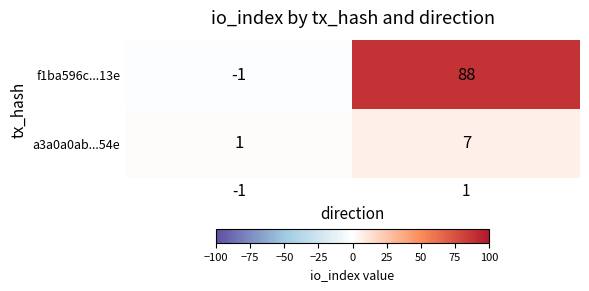

Rank the series at 1 from lowest to highest value.

a3a0a0ab...54e, f1ba596c...13e